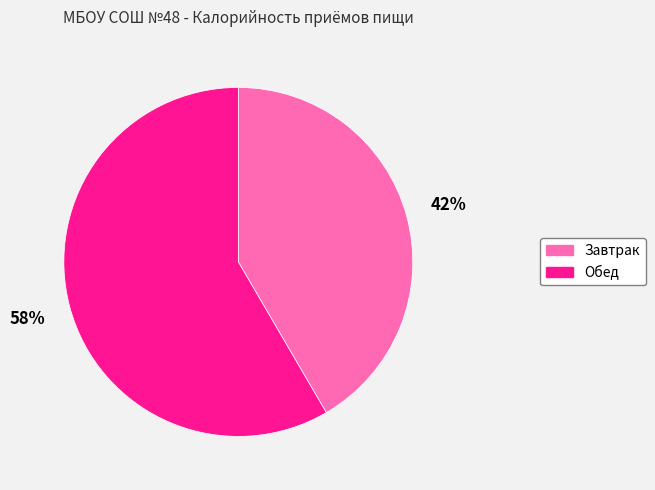

Is the sum of Завтрак and Обед greater than half?

Yes